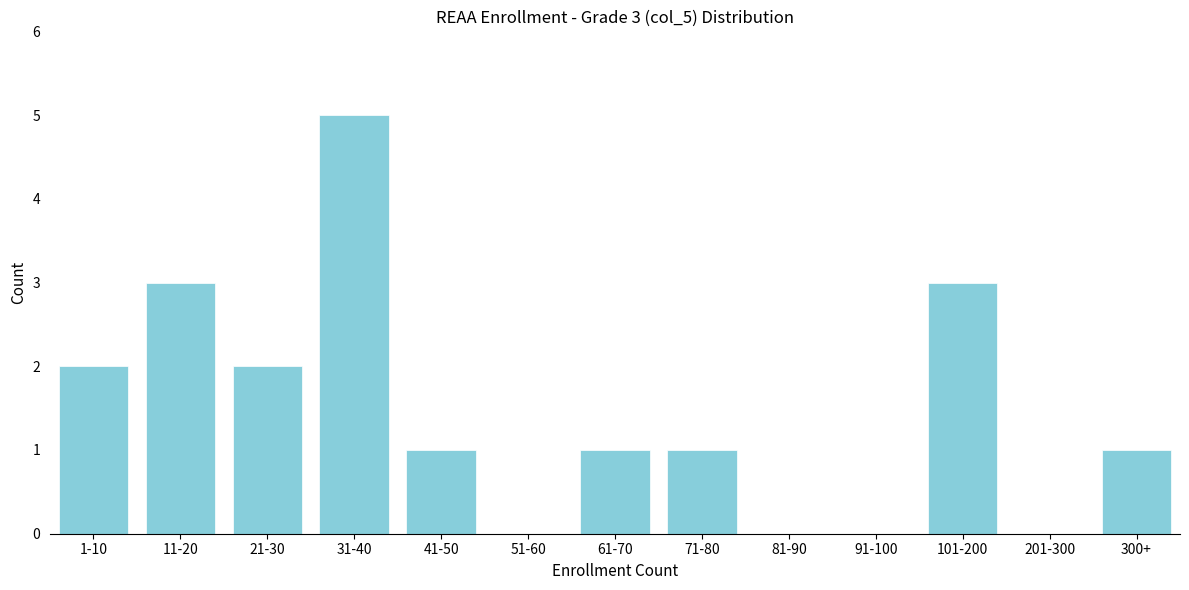

Reading left to right, list all the values displayed in this chart.

1-10=2	11-20=3	21-30=2	31-40=5	41-50=1	51-60=0	61-70=1	71-80=1	81-90=0	91-100=0	101-200=3	201-300=0	300+=1